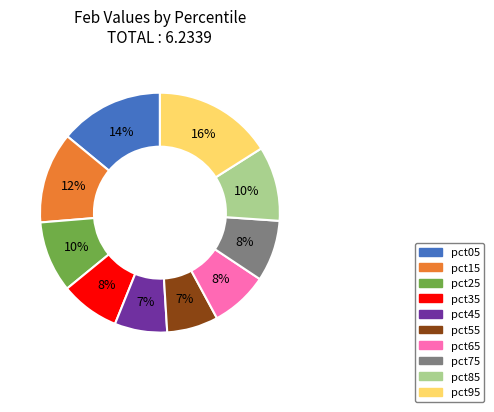

Combined, do pct75 and pct05 account for over 50%?

No